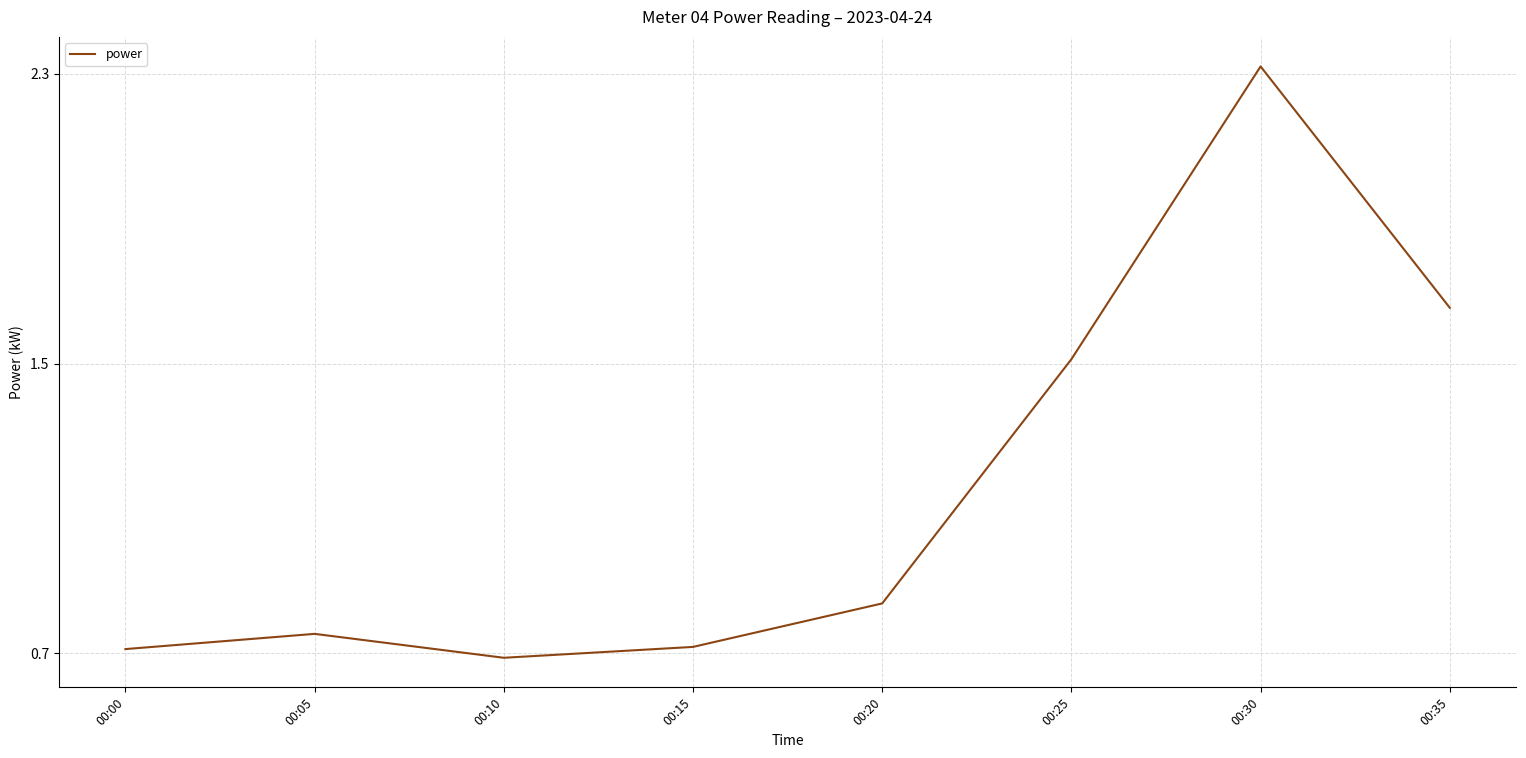

What is the average value?

1.1